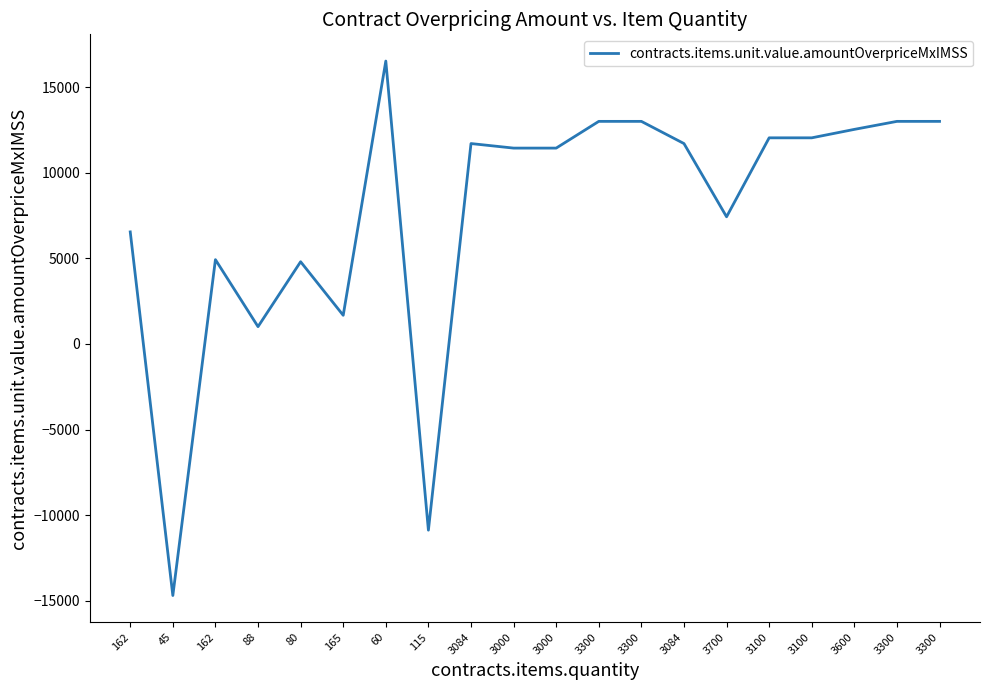

How many distinct data groups are displayed?

1